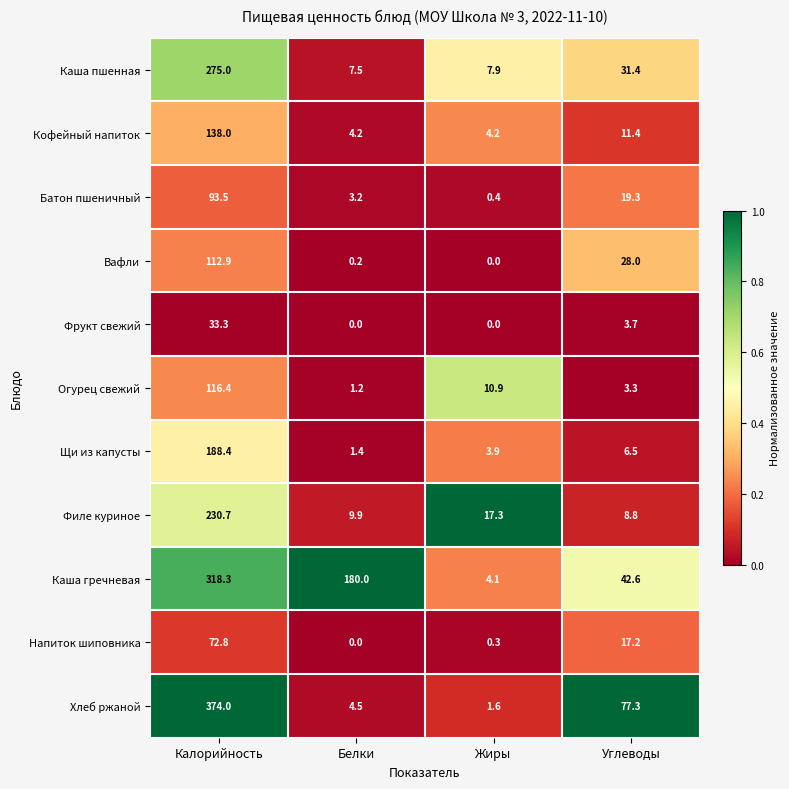

Is it true that Вафли equals 154.7 at Калорийность?

False